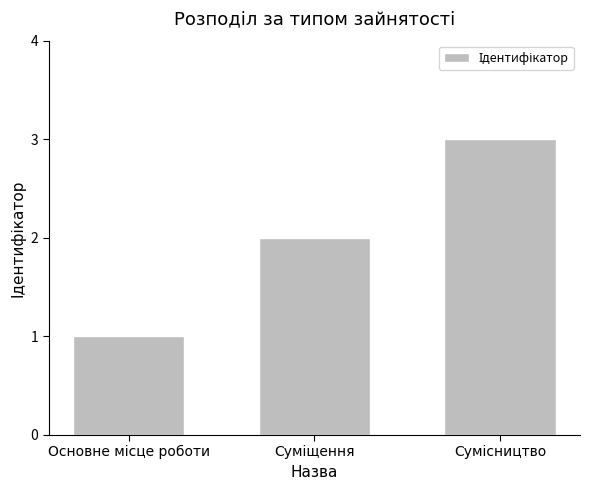

What is the sum of all values?

6